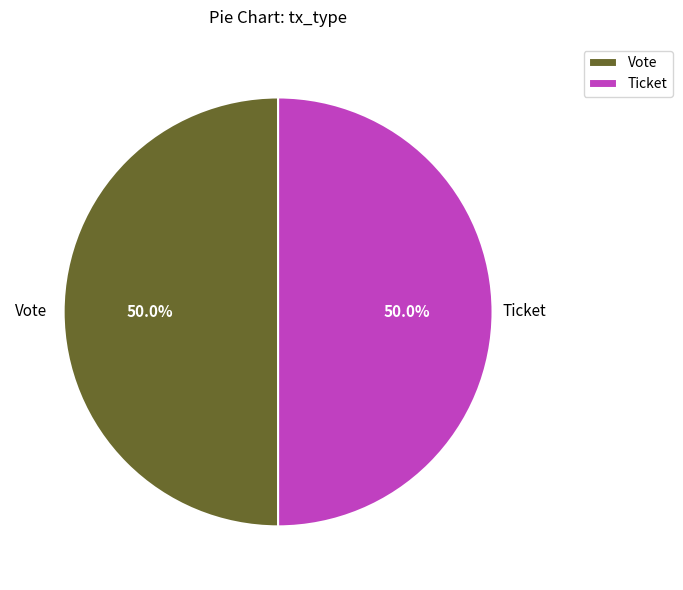

Is it true that Vote is 99% of the pie?

False